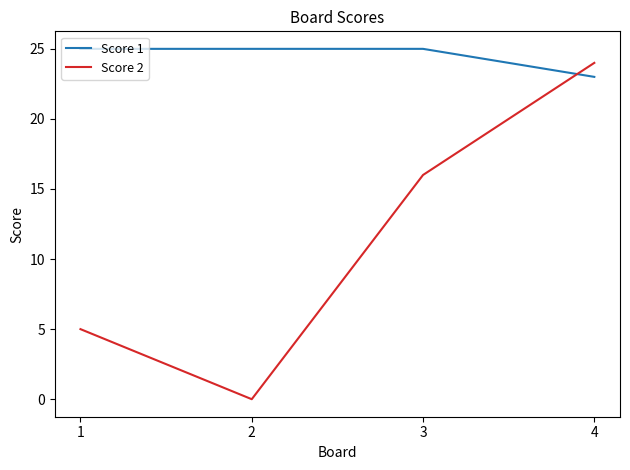

How many lines are shown in the chart?

2